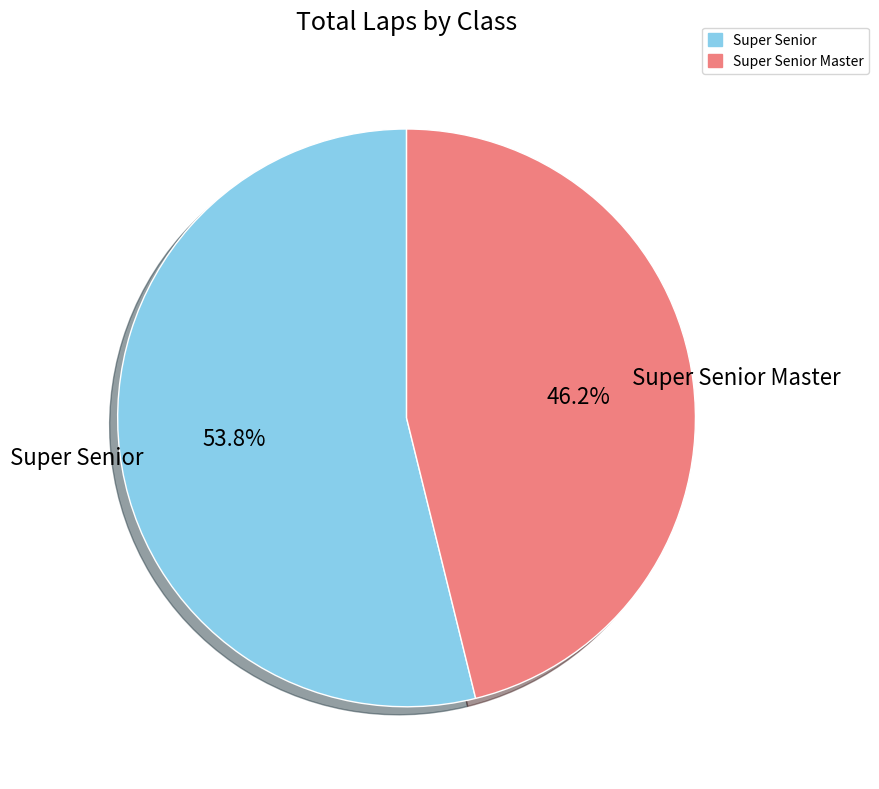

How many segments does this pie chart have?

2